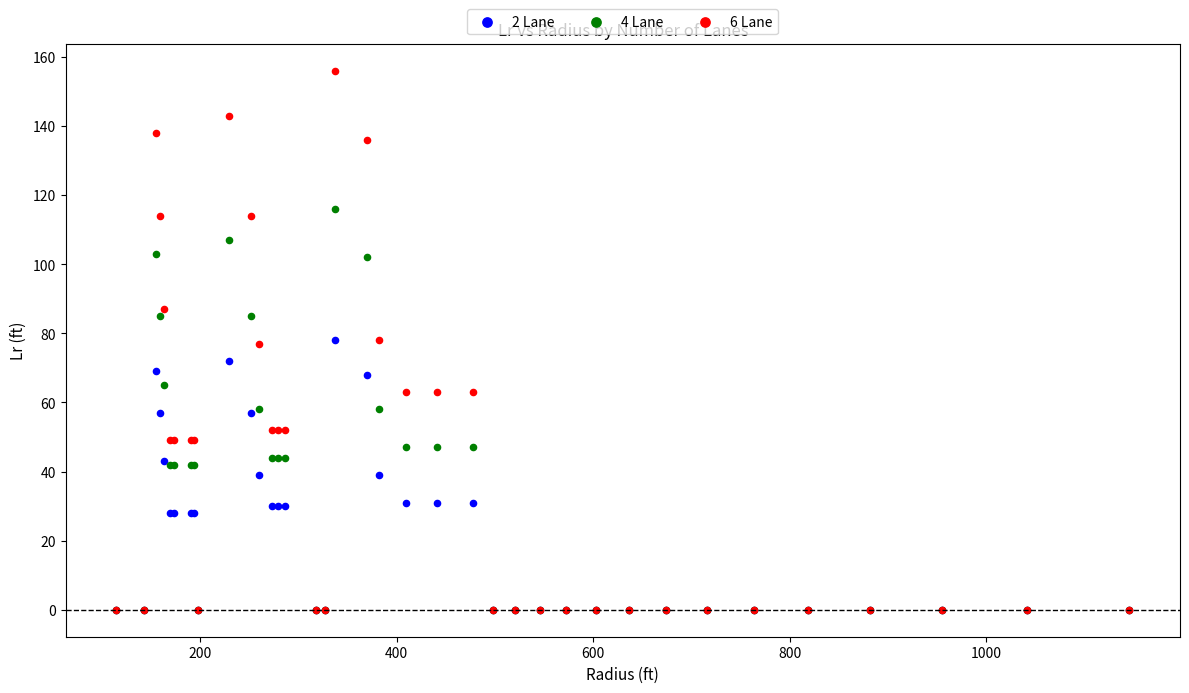

What are all the series names shown in the legend?

2 Lane, 4 Lane, 6 Lane